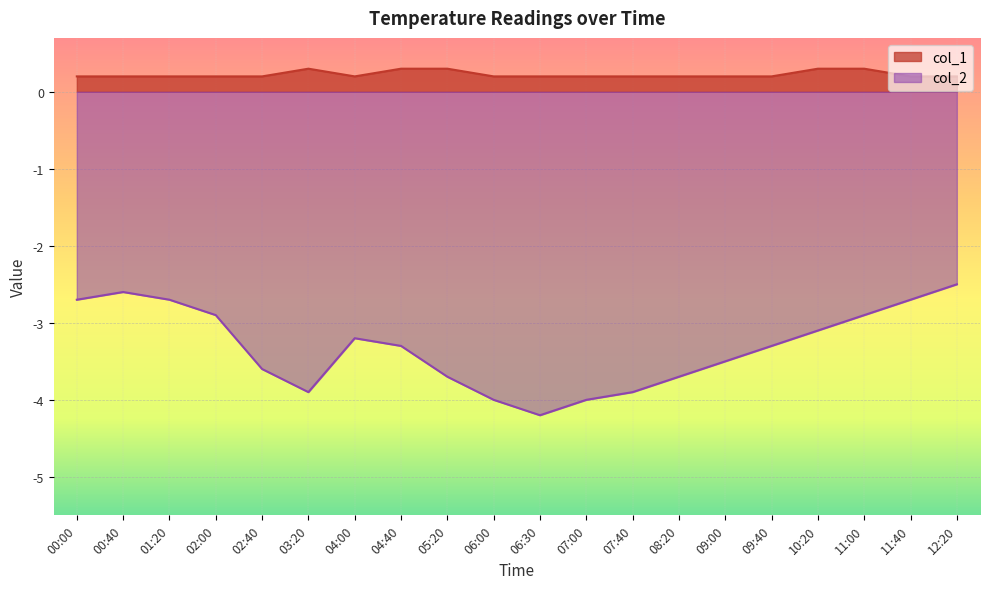

Count the col_1 values in the range 0 to 1.

20